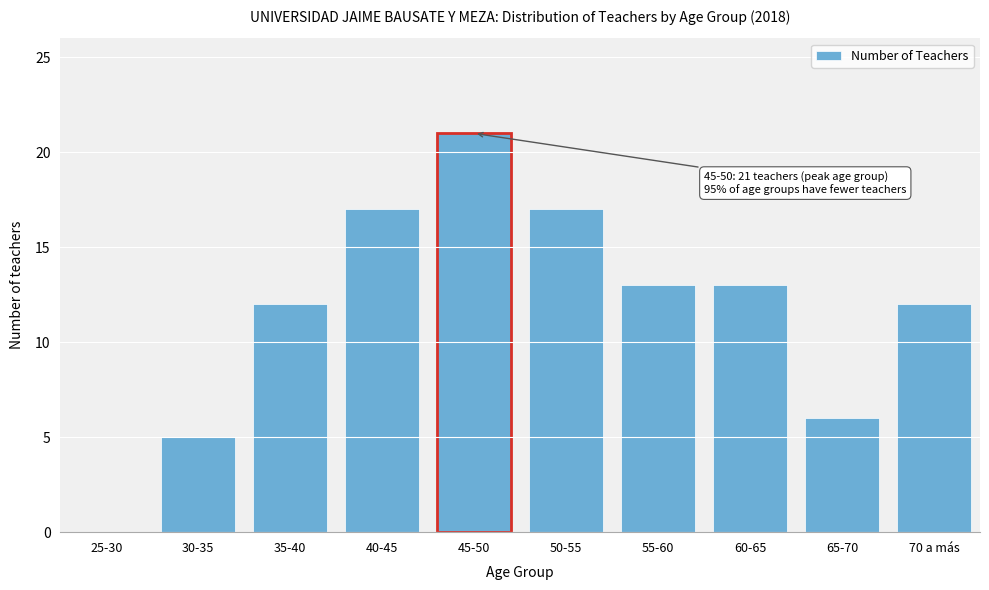

Reading right to left, transcribe all the data shown in this chart.

70 a más=12	65-70=6	60-65=13	55-60=13	50-55=17	45-50=21	40-45=17	35-40=12	30-35=5	25-30=0